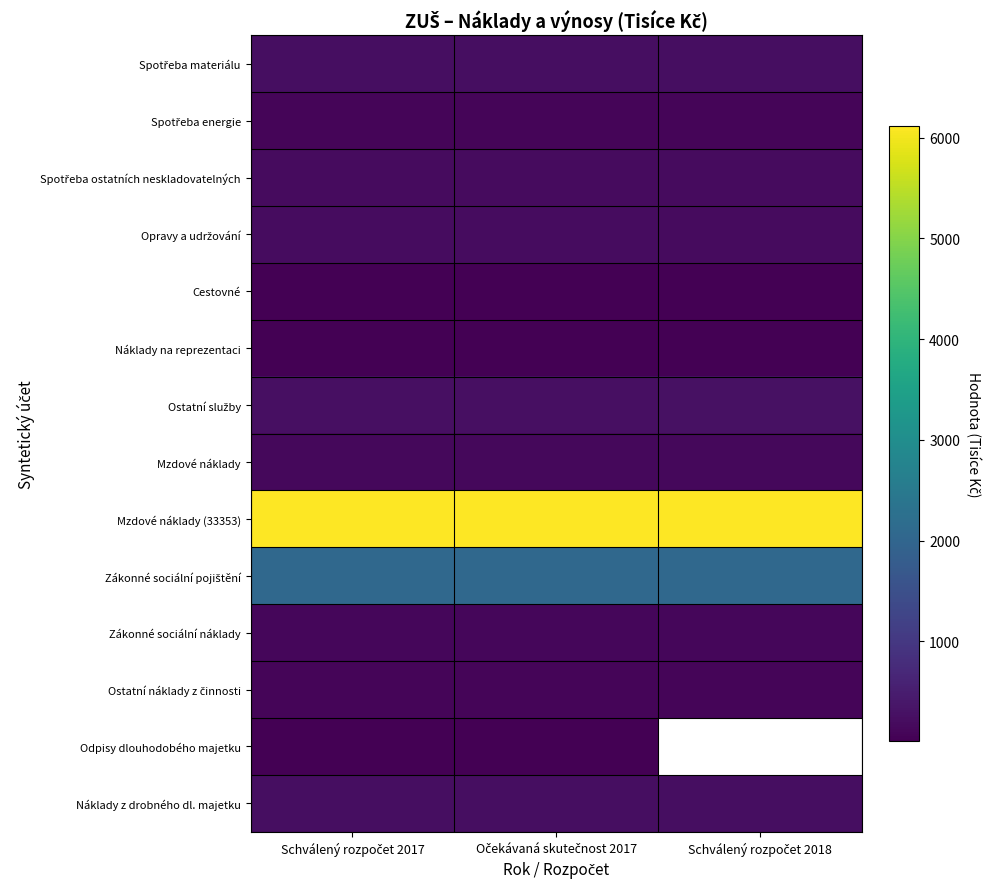

Is it true that Ostatní služby equals 270.0 at Schválený rozpočet 2018?

True